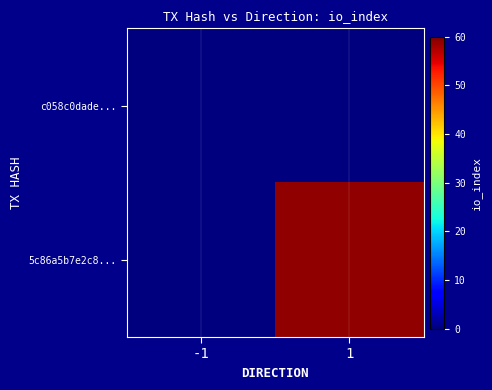

How many series are shown in this chart?

2